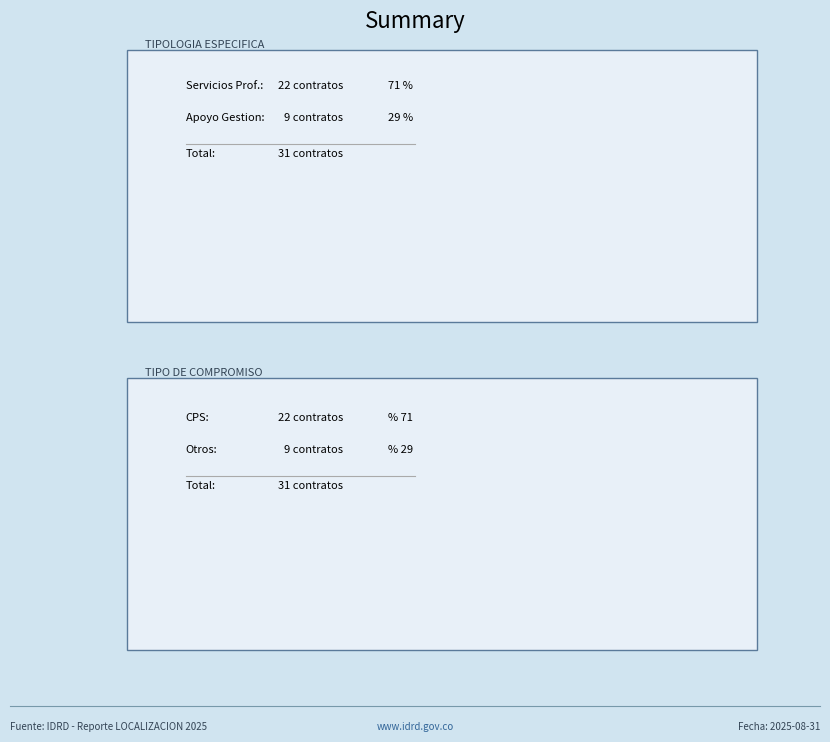

To the nearest percent, what is the difference between the largest and smallest slice percentages?

42%